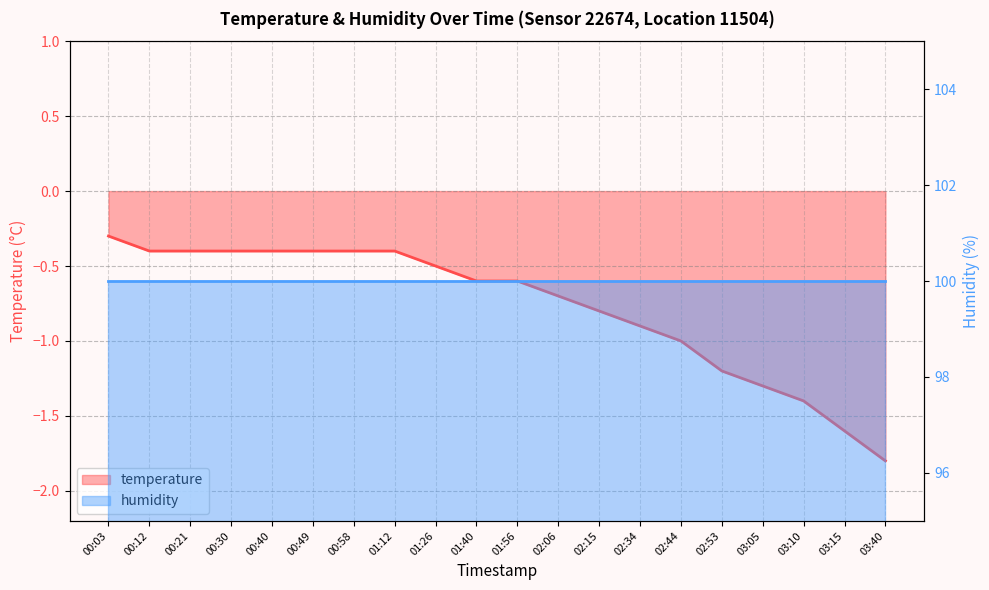

Reading left to right, transcribe all the data shown in this chart.

-0.3	-0.4	-0.4	-0.4	-0.4	-0.4	-0.4	-0.4	-0.5	-0.6	-0.6	-0.7	-0.8	-0.9	-1.0	-1.2	-1.3	-1.4	-1.6	-1.8